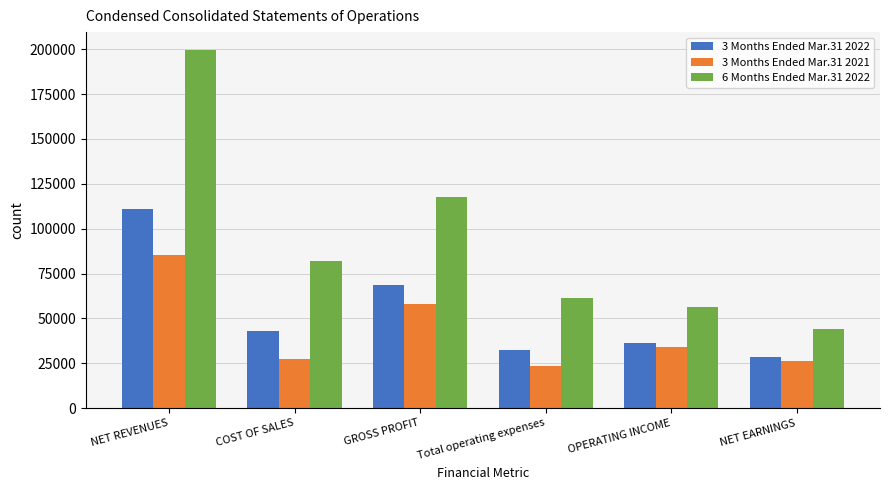

Reading left to right, extract all data points from this chart.

3 Months Ended Mar.31 2022: 111231	42754	68477	32336	36141	28752
3 Months Ended Mar.31 2021: 85264	27492	57772	23571	34201	26302
6 Months Ended Mar.31 2022: 199572	81936	117636	61212	56424	44092